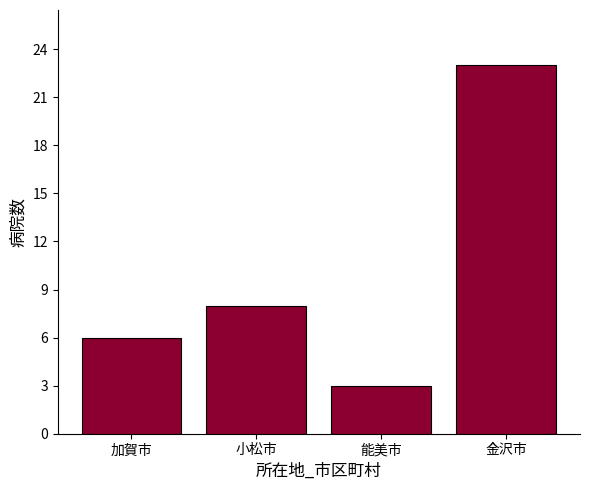

Reading right to left, what are all the values shown in this chart?

金沢市=23	能美市=3	小松市=8	加賀市=6